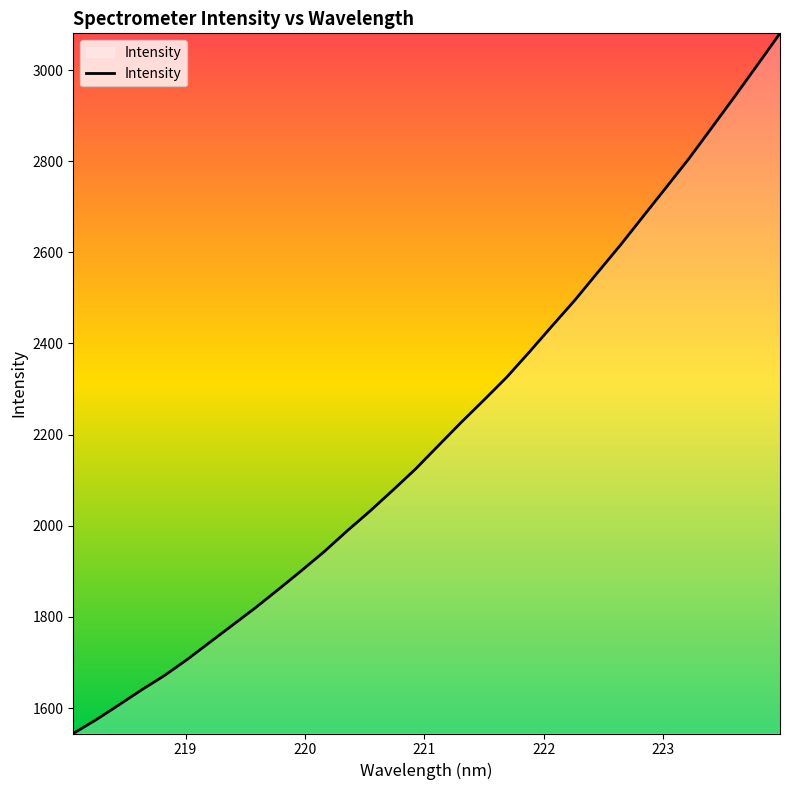

How many lines are shown in the chart?

1